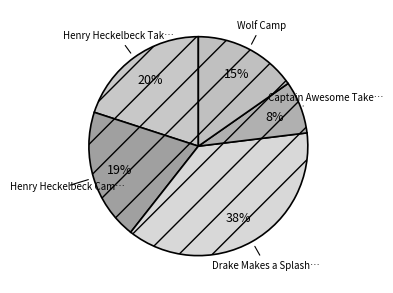

Count the number of slices in the pie.

5